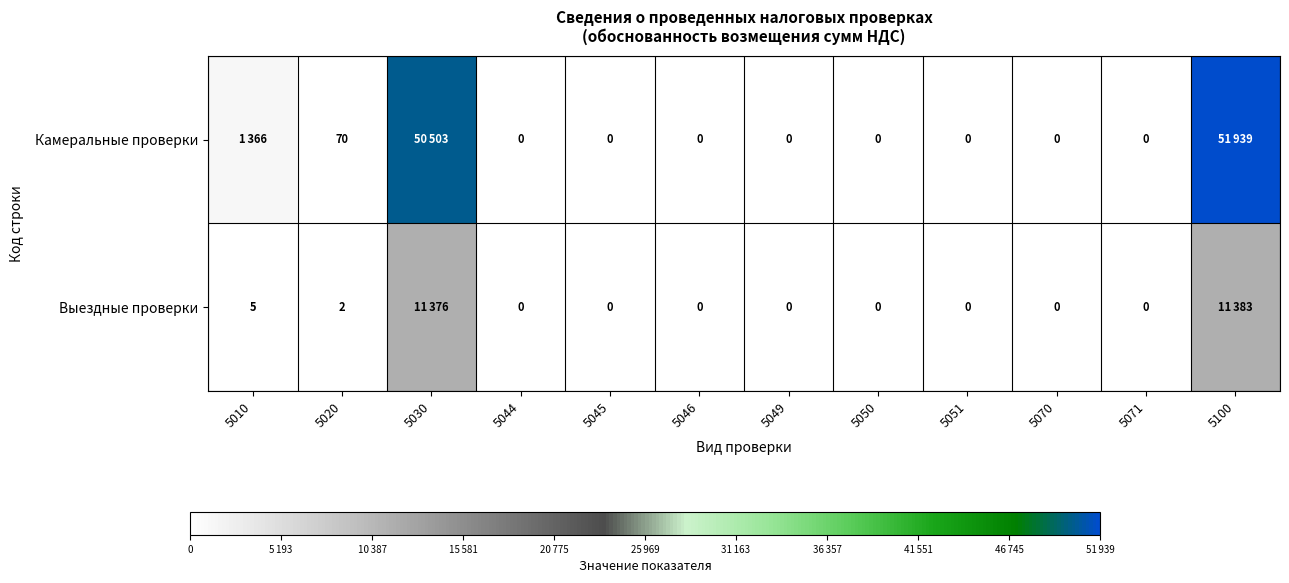

Is it true that Камеральные проверки equals 70 at 5020?

True